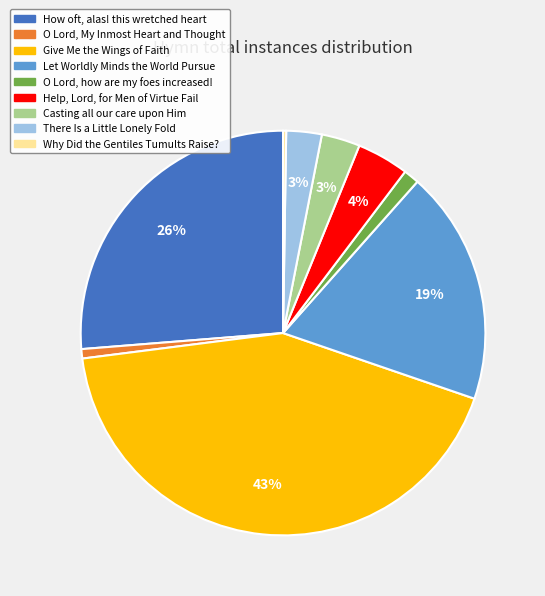

To the nearest percent, what is the difference between the Give Me the Wings of Faith and There Is a Little Lonely Fold slice percentages?

40%